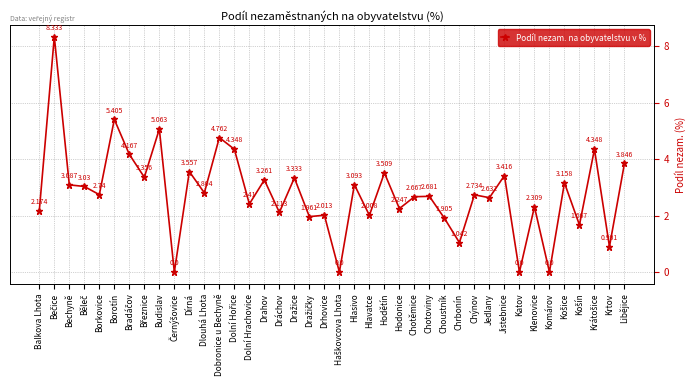

True or false: the data has more than 0 interior local peaks.

True